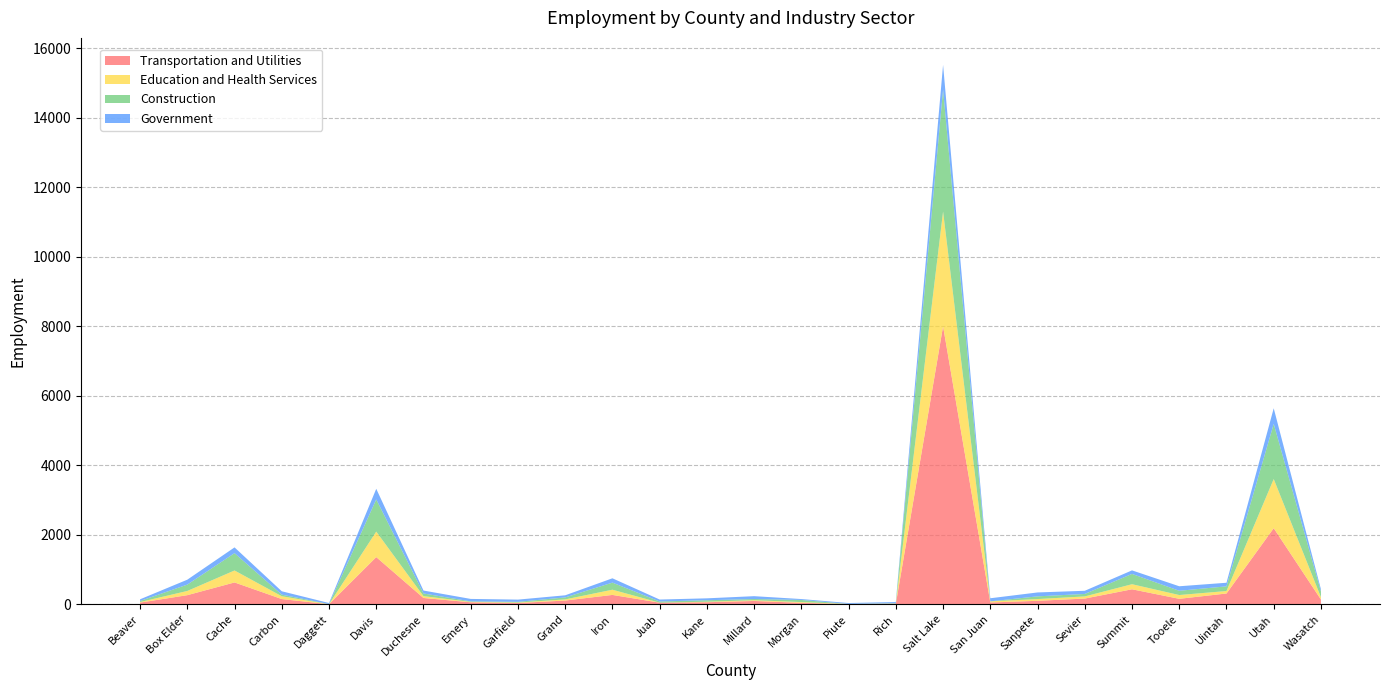

Reading right to left, list all the values displayed in this chart.

Transportation and Utilities: 140	2192	314	161	435	168	104	55	7999	19	10	46	99	63	50	273	111	40	61	185	1361	5	154	632	266	52
Education and Health Services: 67	1414	71	109	146	62	50	33	3300	4	4	21	22	15	0	150	33	14	12	53	733	0	81	344	121	16
Construction: 162	1587	135	122	296	71	78	0	3509	11	0	61	34	42	34	204	57	20	14	77	925	5	46	498	183	30
Government: 64	448	103	130	102	91	112	89	709	35	26	26	82	55	56	124	61	64	71	84	306	30	97	166	141	49